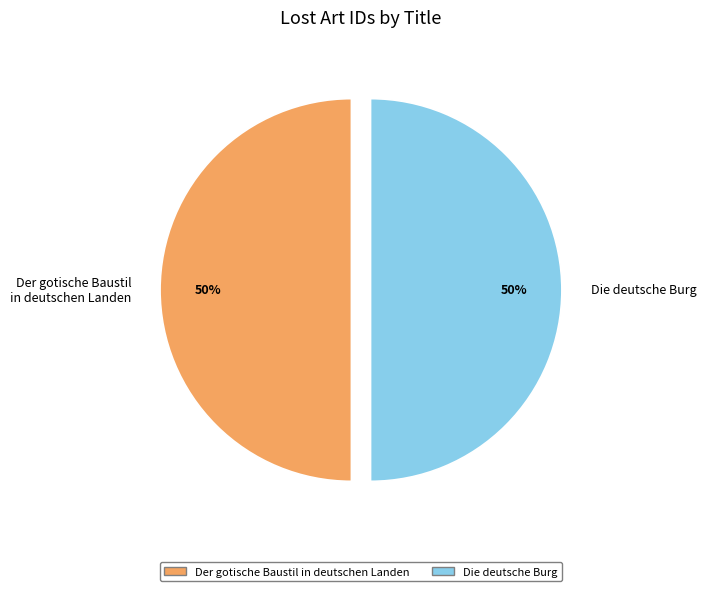

To the nearest percent, what portion does Der gotische Baustil in deutschen Landen represent?

50%